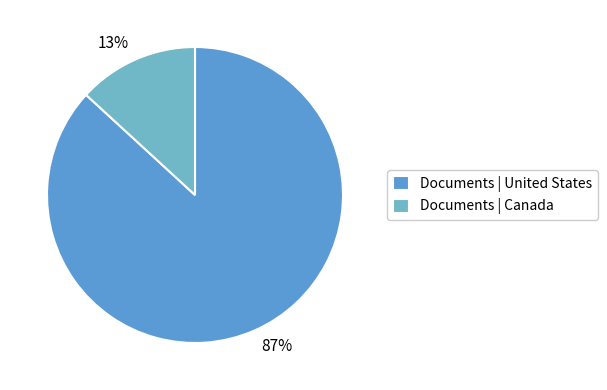

To the nearest percent, what is the average slice percentage?

50%